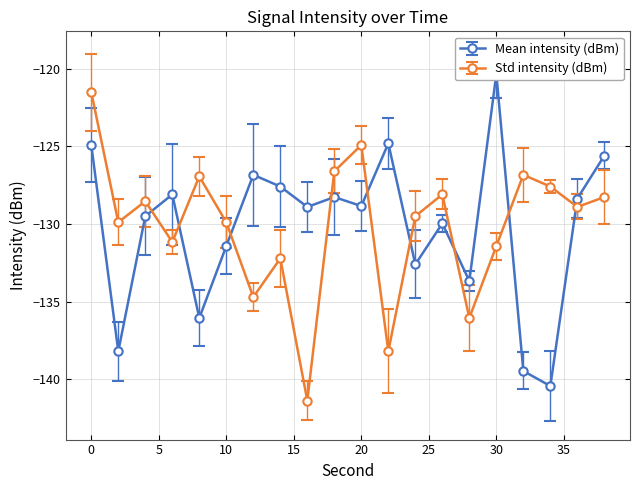

Reading left to right, list all the values displayed in this chart.

Mean intensity (dBm): 0=-124.9	2=-138.2	4=-129.5	6=-128.1	8=-136.0	10=-131.4	12=-126.8	14=-127.6	16=-128.9	18=-128.3	20=-128.8	22=-124.8	24=-132.6	26=-130.0	28=-133.7	30=-120.4	32=-139.5	34=-140.4	36=-128.4	38=-125.6
Std intensity (dBm): 0=-121.5	2=-129.9	4=-128.5	6=-131.2	8=-126.9	10=-129.9	12=-134.7	14=-132.2	16=-141.4	18=-126.6	20=-124.9	22=-138.2	24=-129.5	26=-128.1	28=-136.0	30=-131.4	32=-126.8	34=-127.6	36=-128.9	38=-128.3